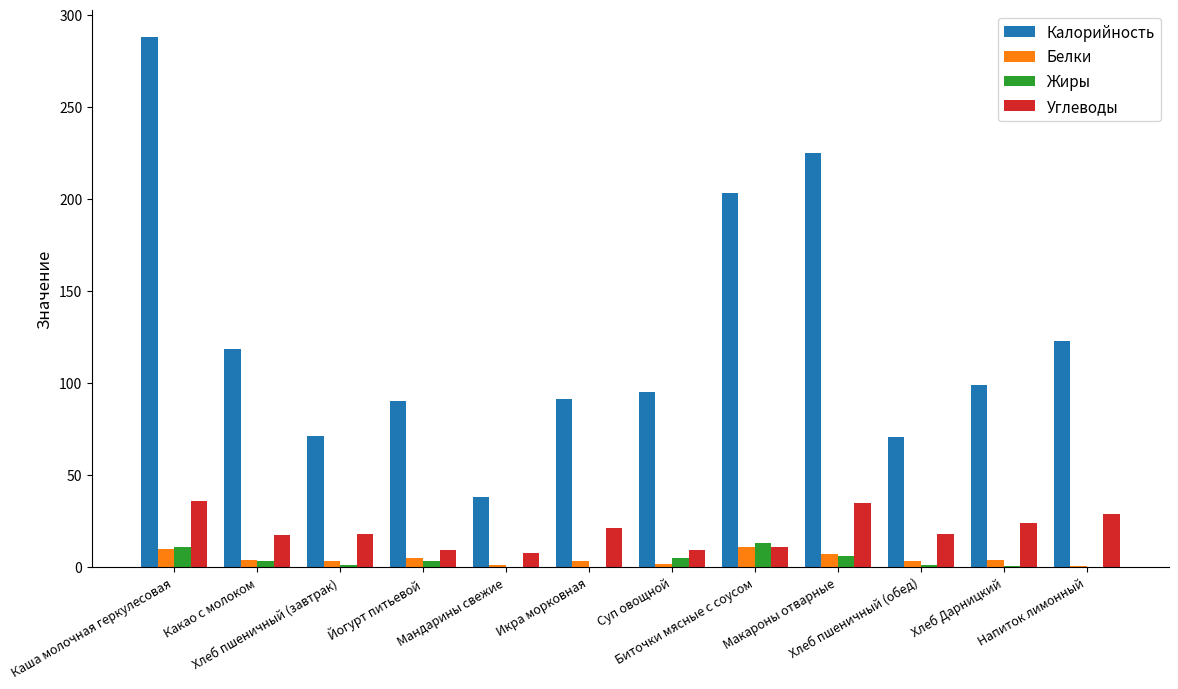

At which category is the sum across all series the highest?

Каша молочная геркулесовая